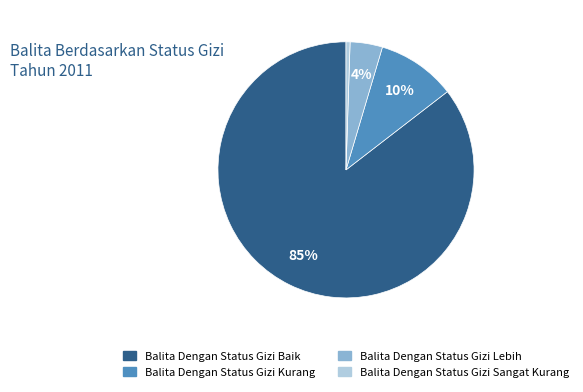

True or false: Balita Dengan Status Gizi Sangat Kurang accounts for 1% of the total.

True